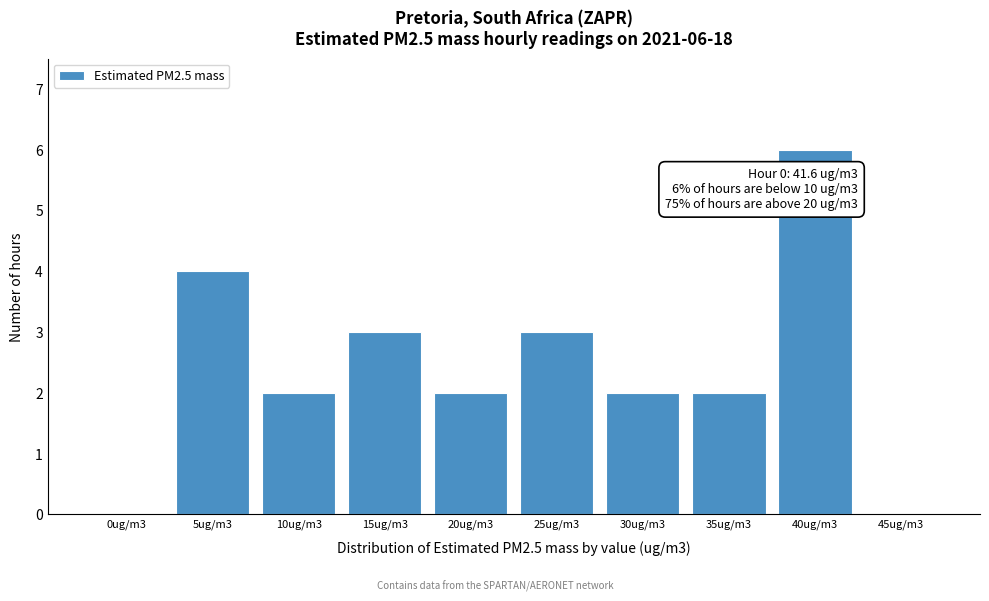

Reading left to right, extract all data points from this chart.

0ug/m3=0	5ug/m3=4	10ug/m3=2	15ug/m3=3	20ug/m3=2	25ug/m3=3	30ug/m3=2	35ug/m3=2	40ug/m3=6	45ug/m3=0